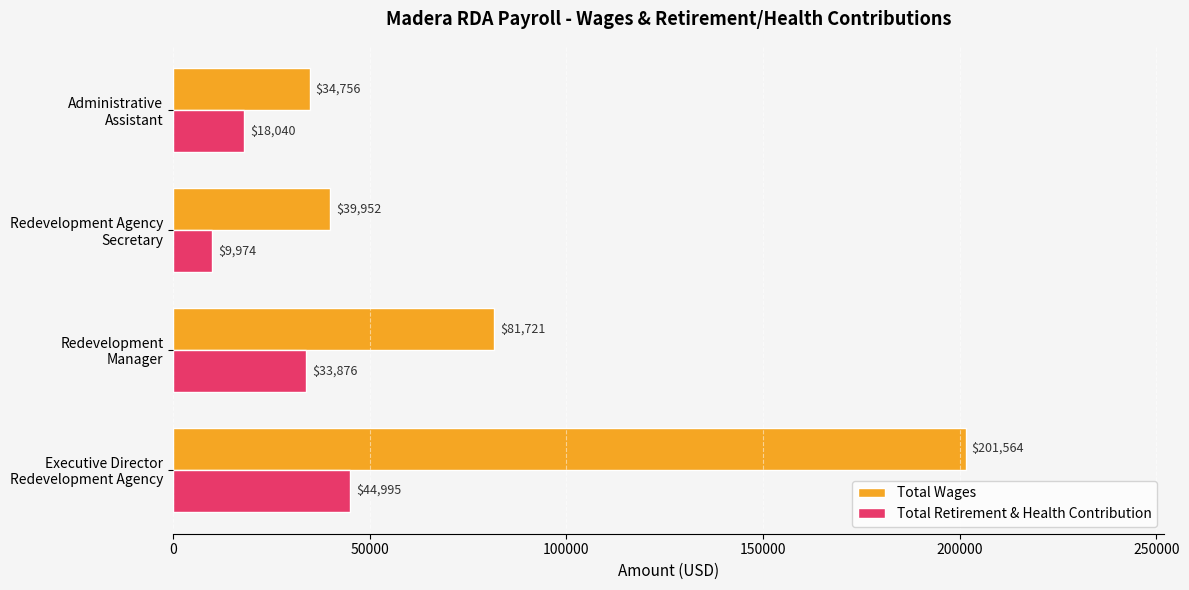

Which series has the largest total across all categories?

Total Wages